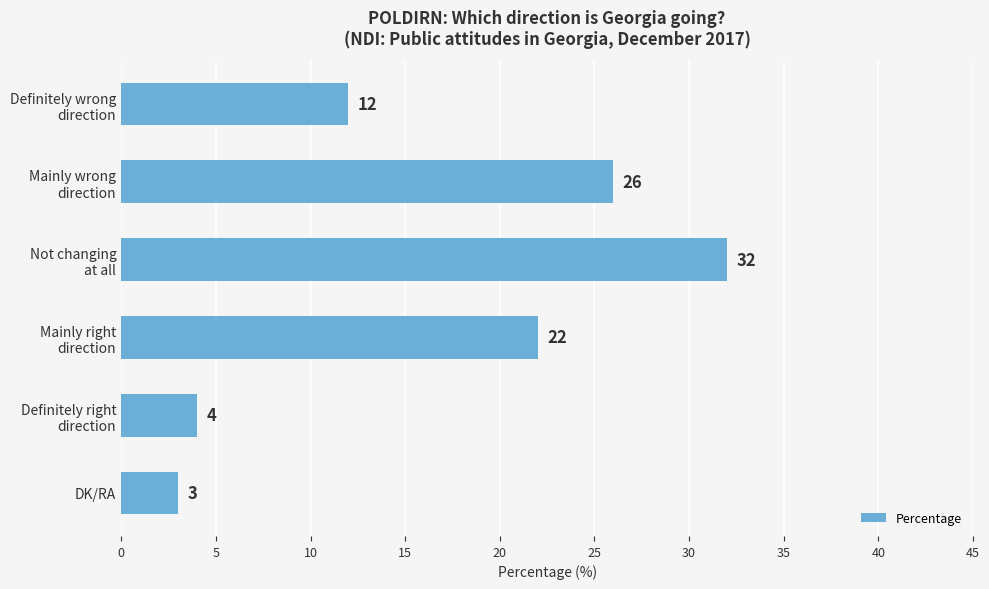

What is the difference between the second highest and minimum values?

23